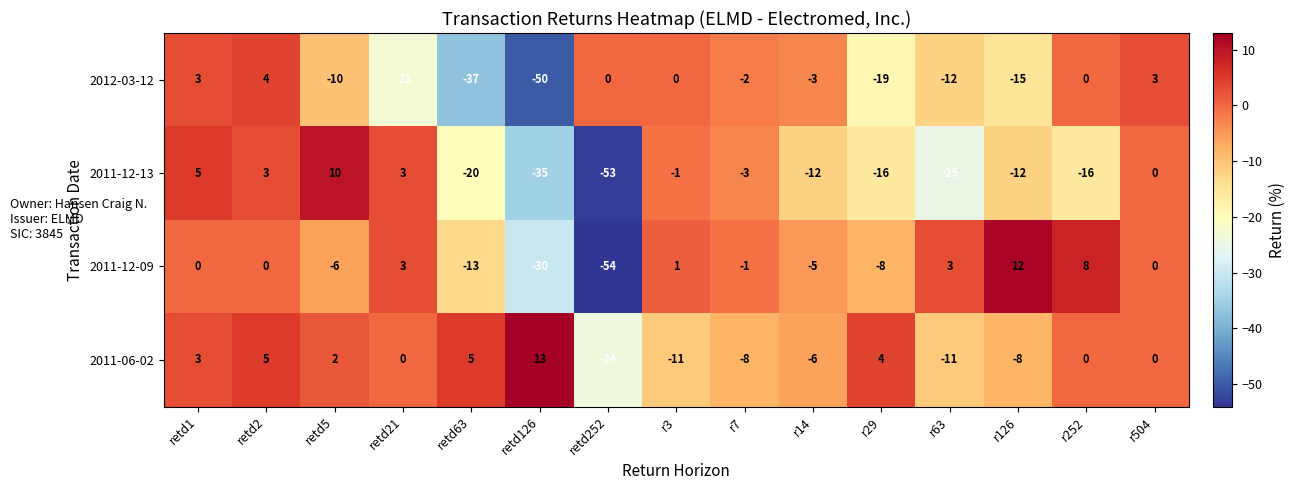

What is the difference between the 2011-12-13 values at r3 and retd126?

34